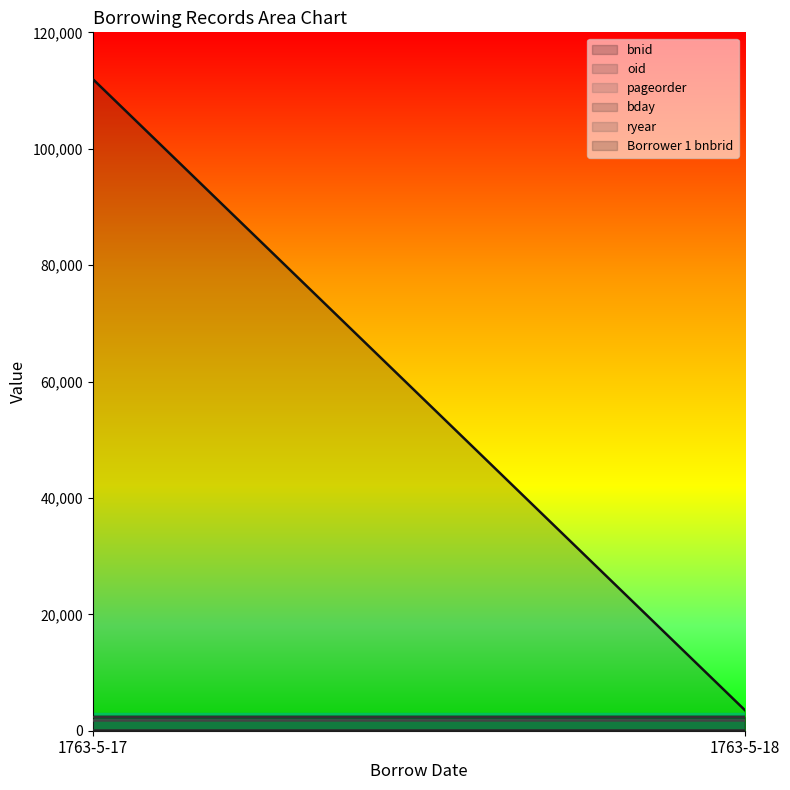

Is it true that oid equals 2352 at 1763-5-17?

True